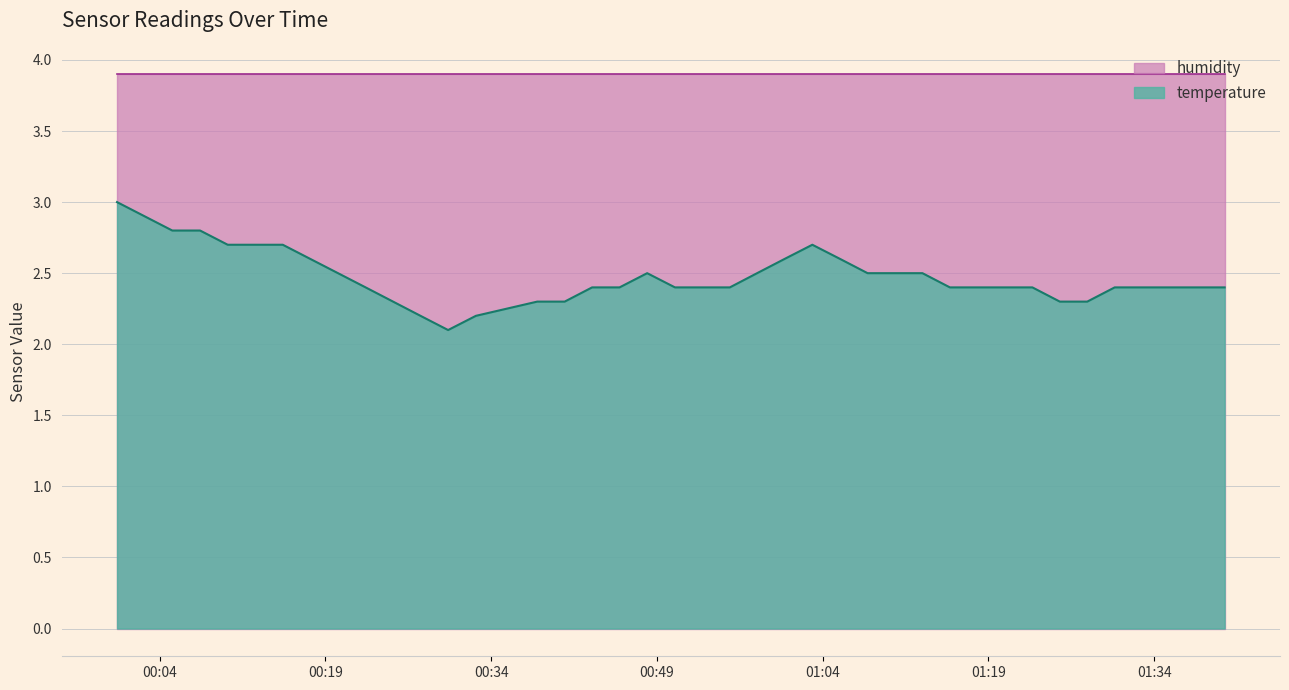

What is the change in value from 2024-01-16T01:03:04 to 2024-01-16T01:40:23?

-0.3